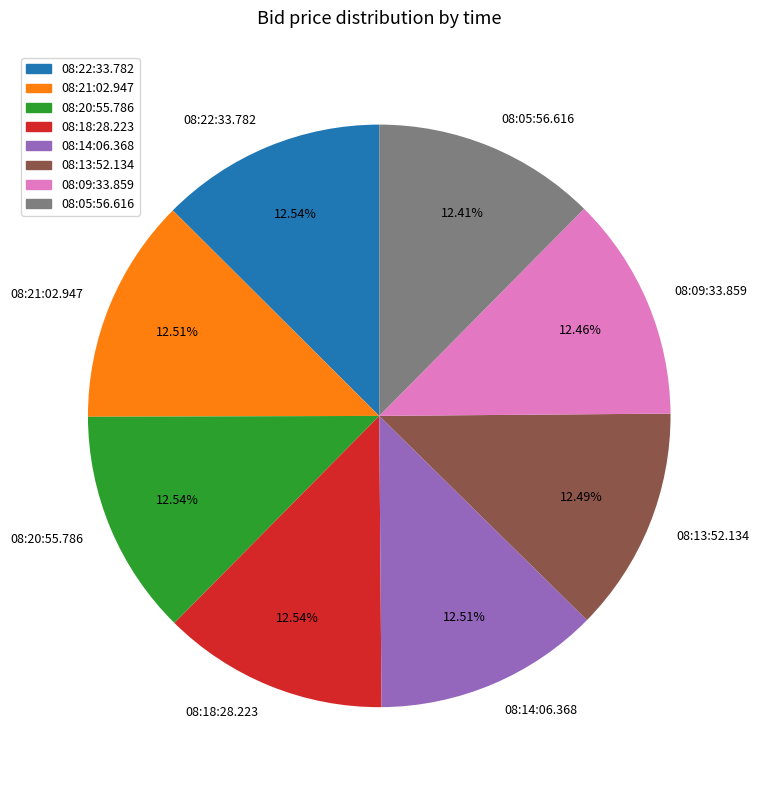

Do 08:14:06.368 and 08:20:55.786 together represent more than half of the pie?

No